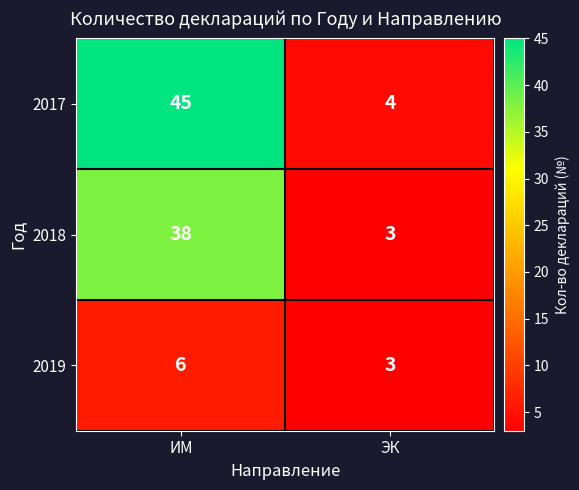

How many series are shown in this chart?

3